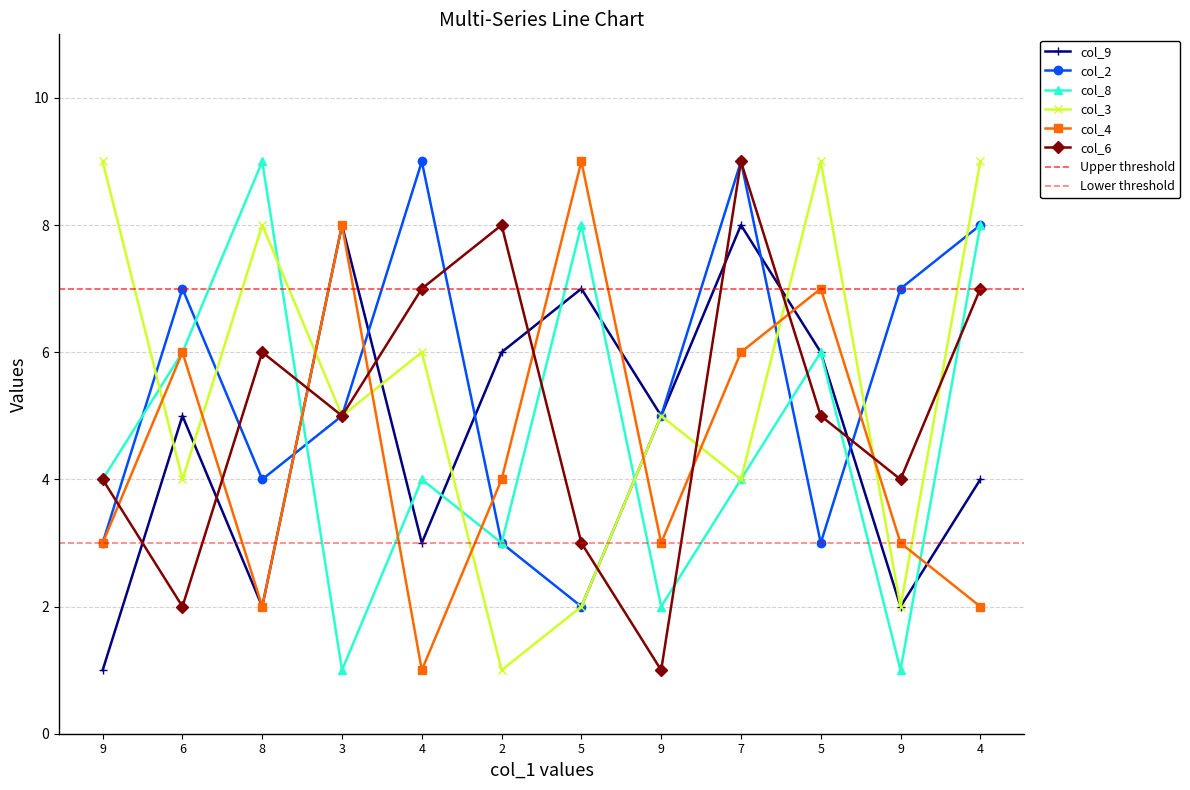

List the series in order of their peak value, highest first.

col_2, col_8, col_3, col_4, col_6, col_9